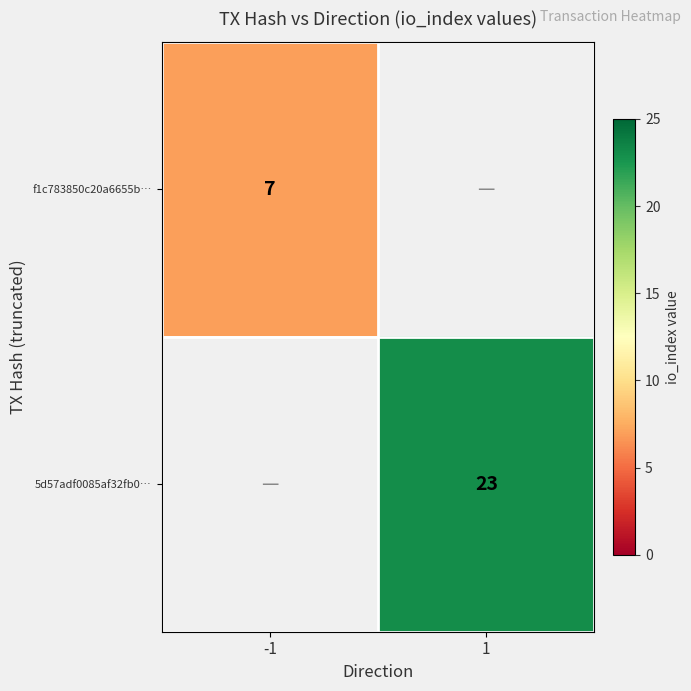

The value of f1c783850c20a6655b… at -1 is 7. True or false?

True